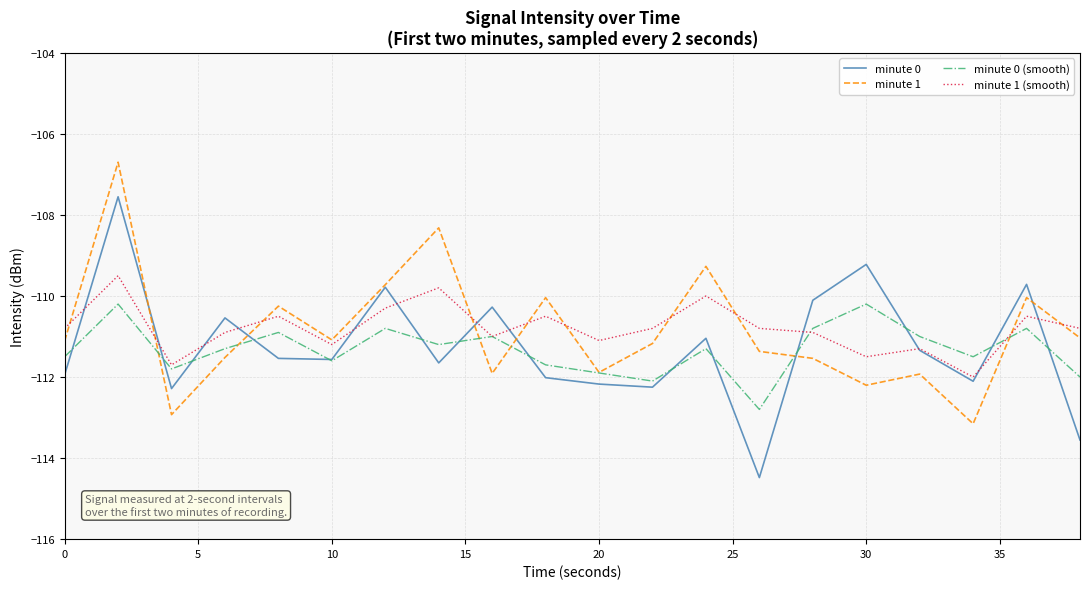

List the series in order of their peak value, lowest first.

minute 0 (smooth), minute 1 (smooth), minute 0, minute 1